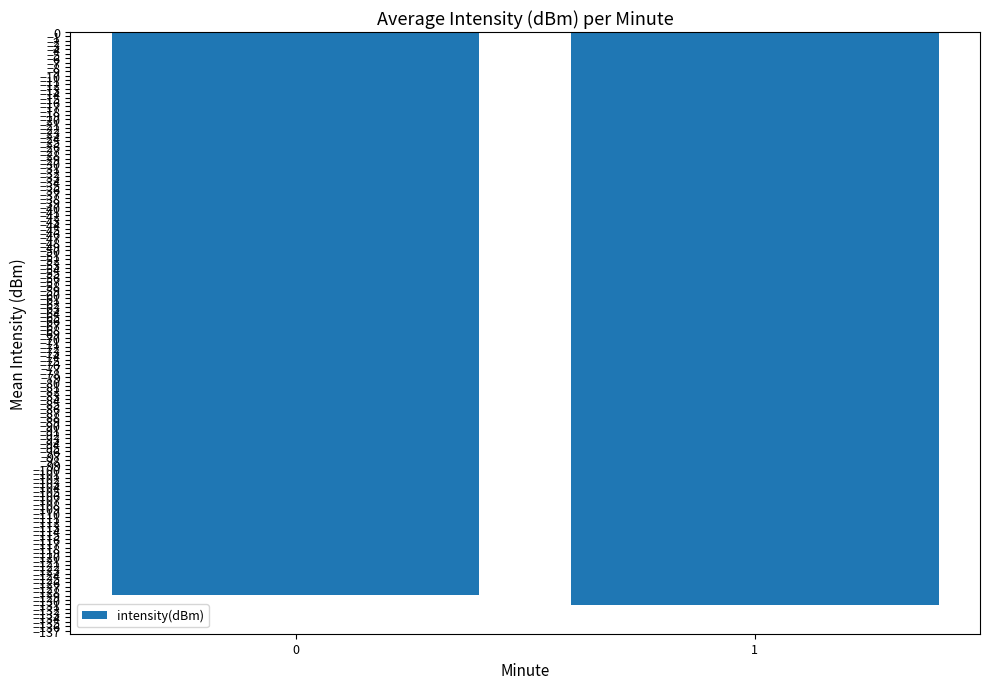

Rank the categories by value from highest to lowest.

0, 1